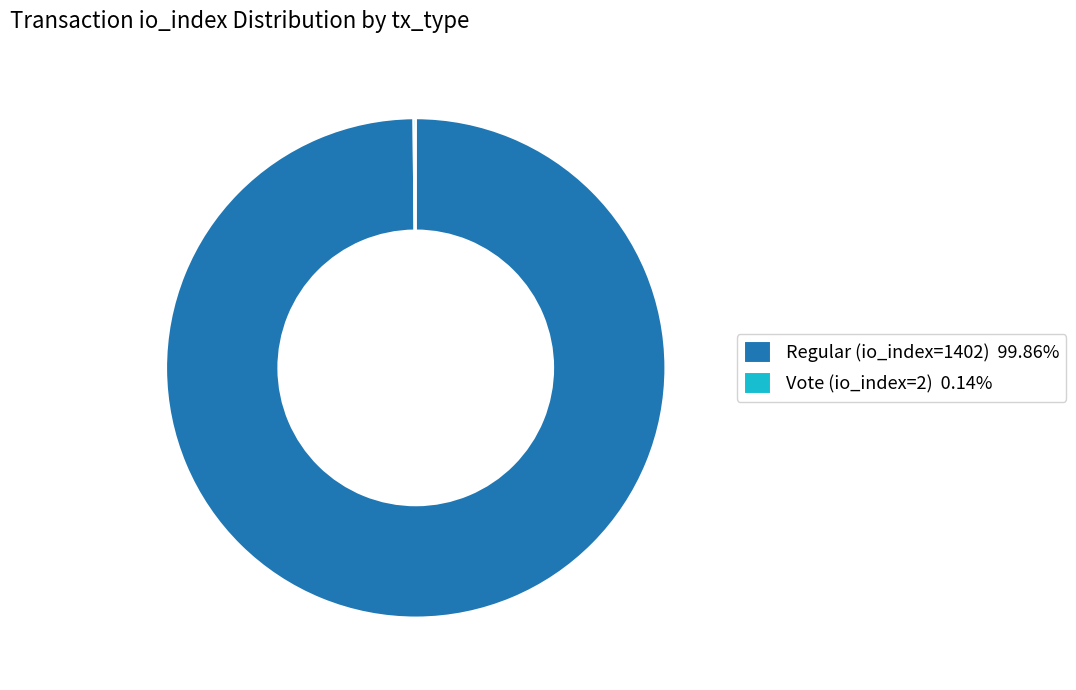

What is the largest slice in the pie chart?

Regular (io_index=1402)